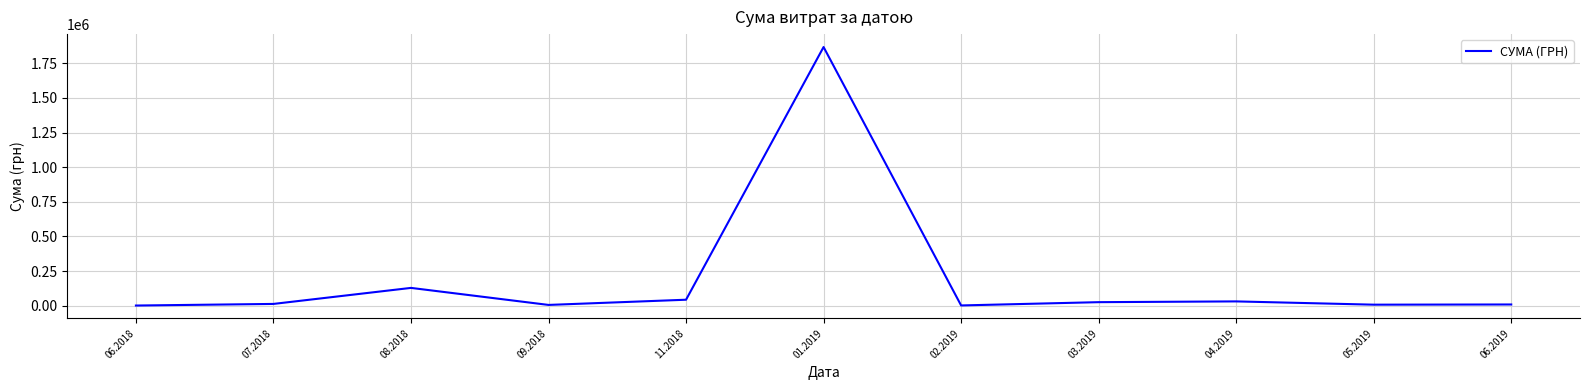

The value at 08.2018 is 63427.6. True or false?

False